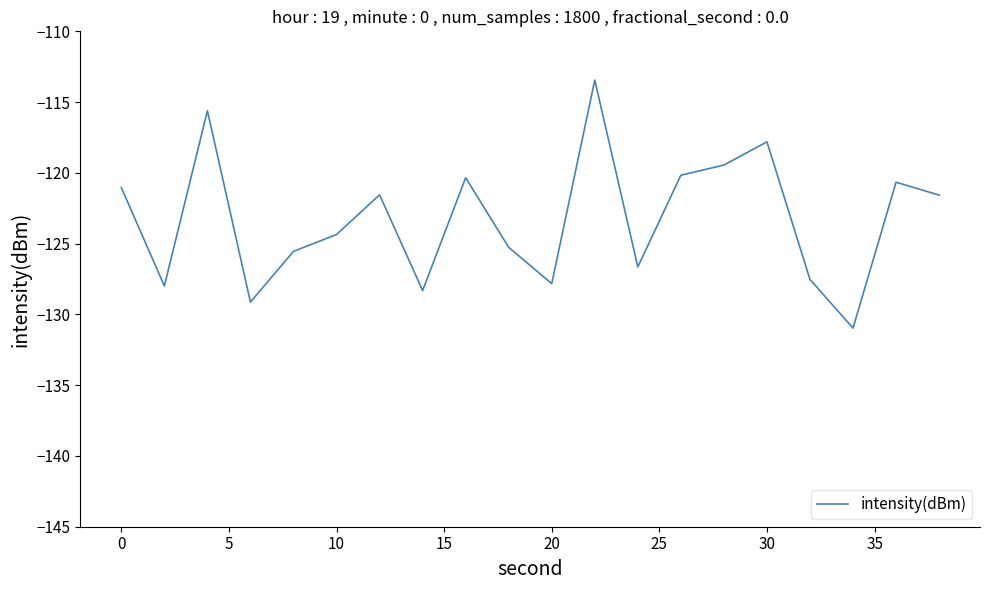

What is the greatest value displayed?

-113.4